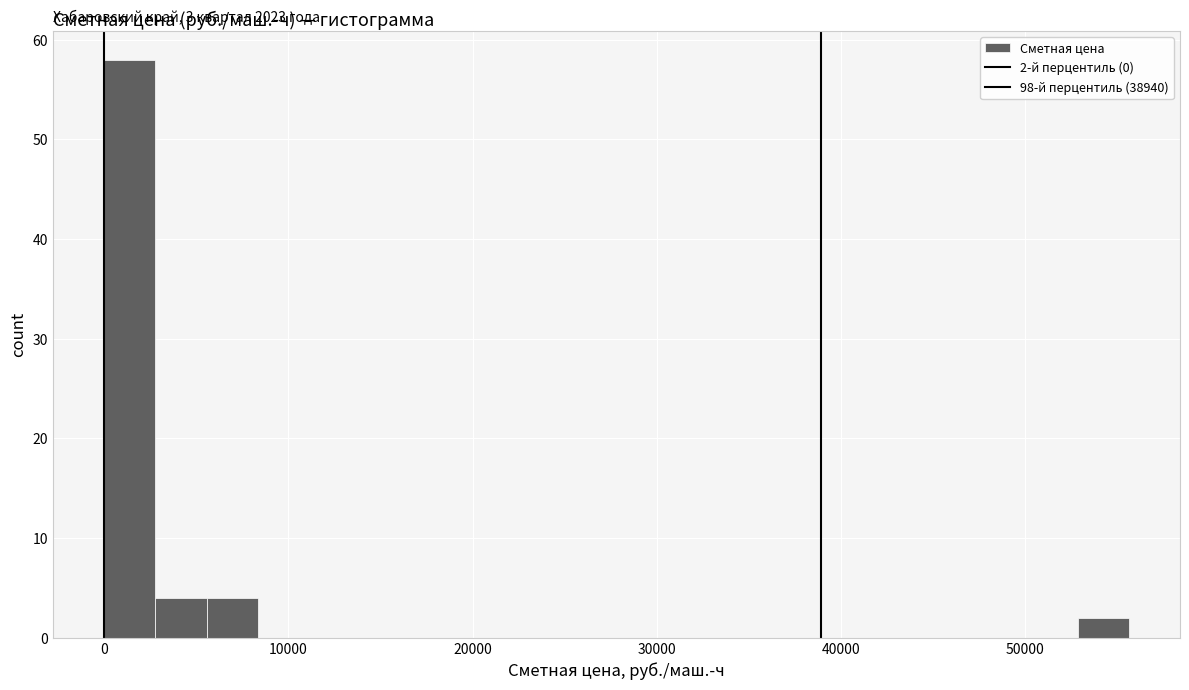

Around what value on the x-axis is the tallest bar? Give the approximate position of its centre, as read against the axis.

1000